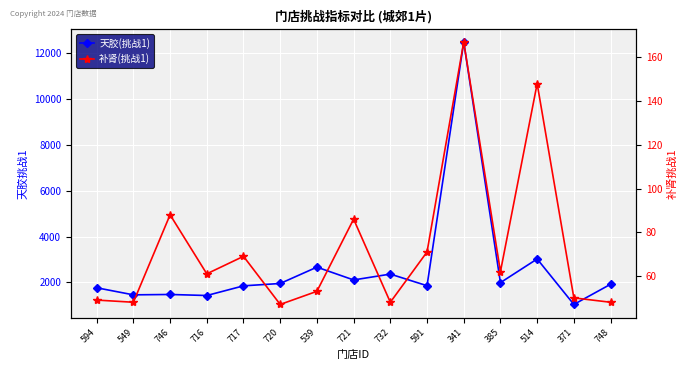

Rank the series at 748 from highest to lowest value.

天胶(挑战1), 补肾(挑战1)